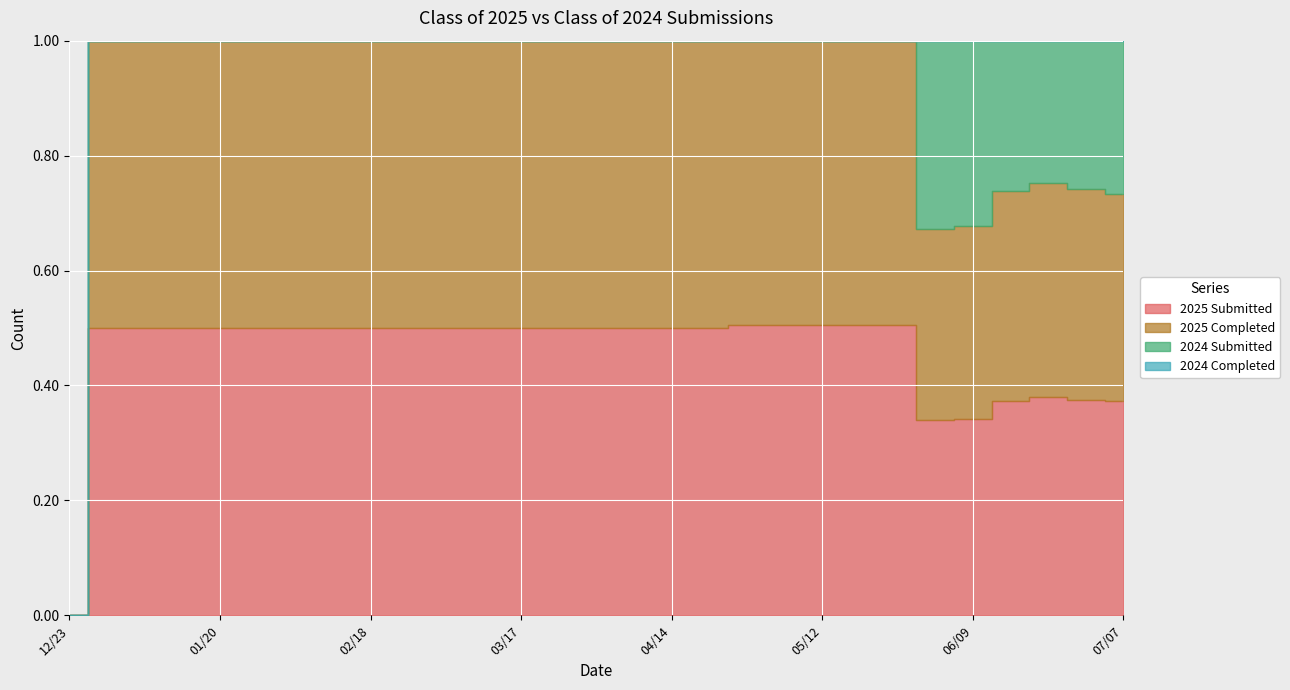

The 2025 Completed series shows 51 at 02/18. True or false?

False